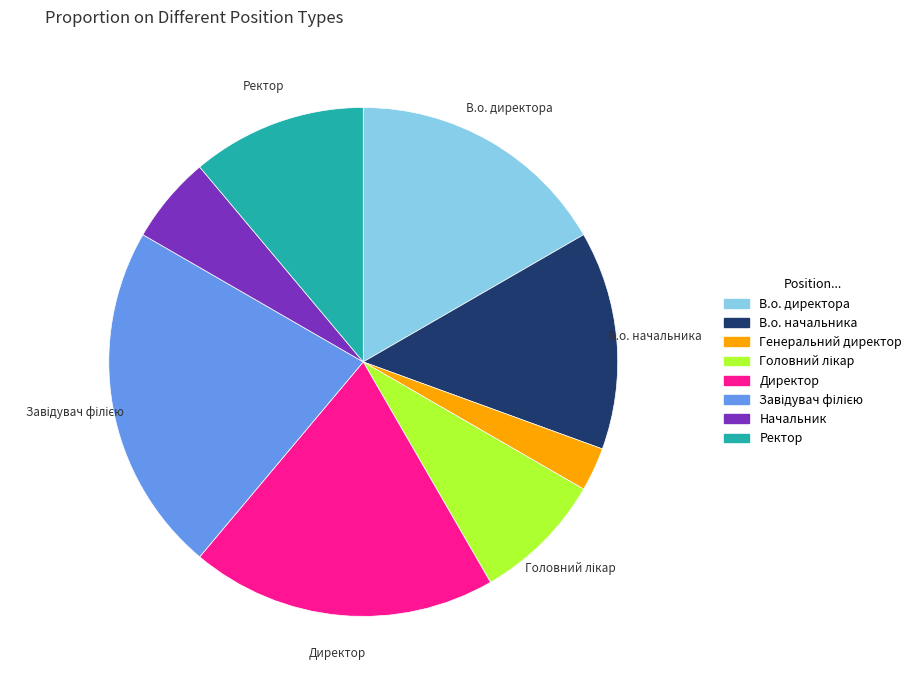

The Директор slice represents 19% of the pie. True or false?

True